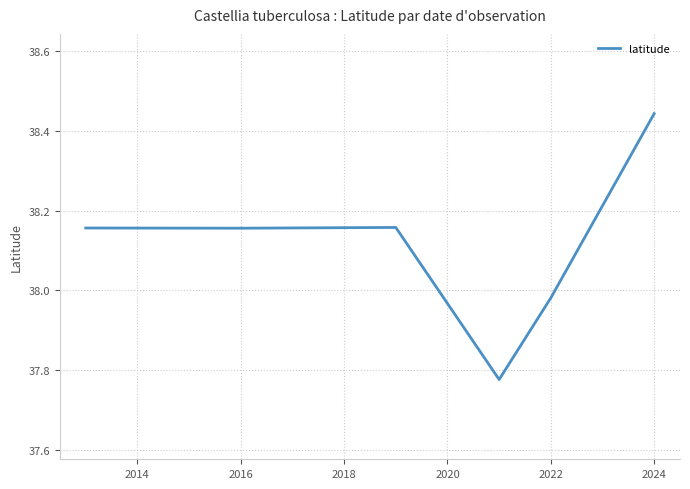

What is the sum of all values?

228.7